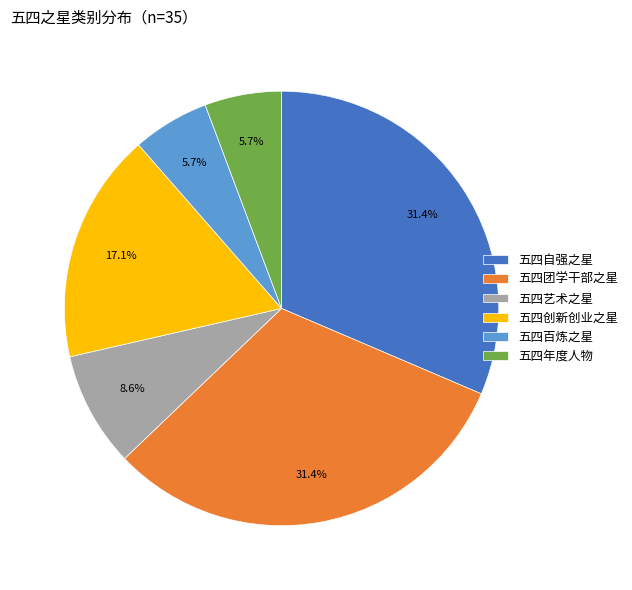

Approximately how many times larger is the value at 五四自强之星 compared to 五四创新创业之星?

1.8